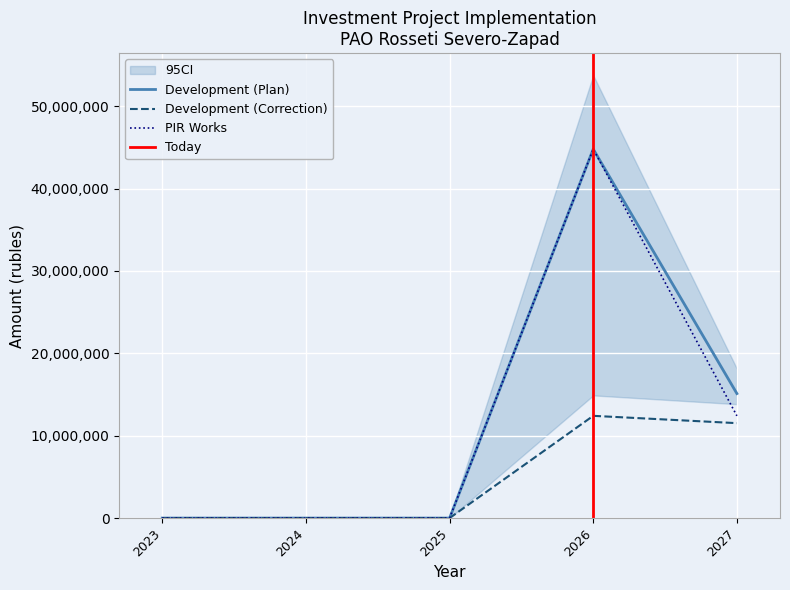

What is the difference between the second highest and second lowest values in the Financing (Correction) series?

11524170